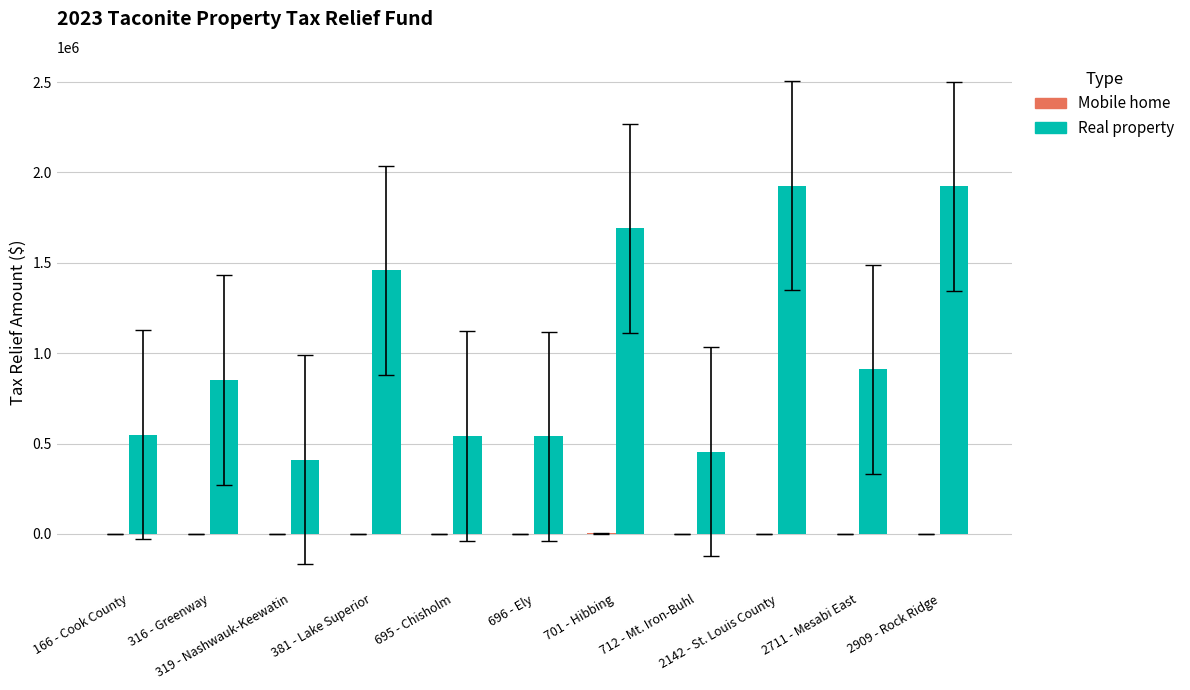

Which series has the largest total across all categories?

Real property